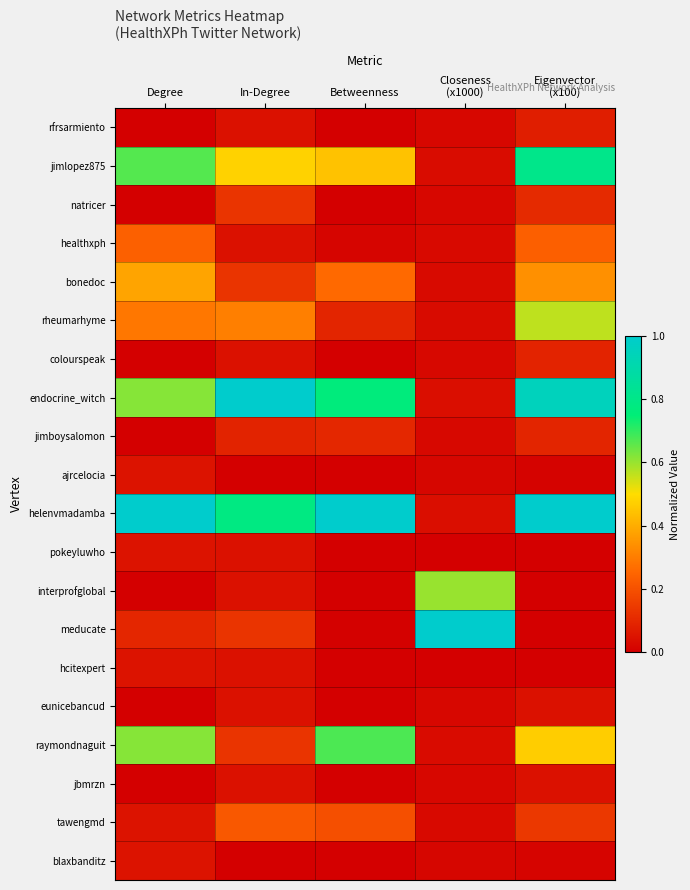

What is the spread (max minus min) of values at Closeness
(x1000)?

1.0